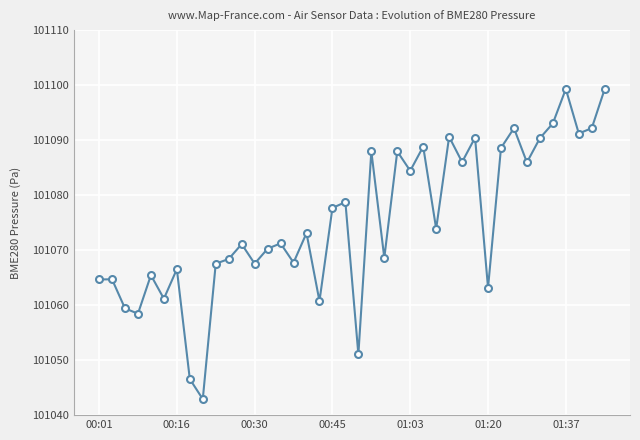

What is the average value?

101075.2